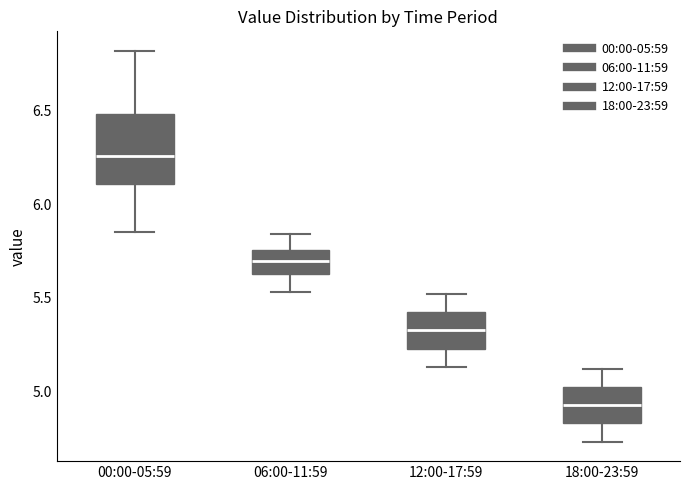

Reading left to right, transcribe this box plot: for each box, give where its median line is, the range the box spans, and where its two whiskers end, as read against the y-axis. The values are not printed on the chart, so give them approximately, as read against the axis.

00:00-05:59: median 6.25, box 6.10 to 6.50, whiskers 5.85 to 6.80
06:00-11:59: median 5.70, box 5.65 to 5.75, whiskers 5.55 to 5.85
12:00-17:59: median 5.35, box 5.25 to 5.40, whiskers 5.15 to 5.50
18:00-23:59: median 4.95, box 4.85 to 5.00, whiskers 4.75 to 5.10